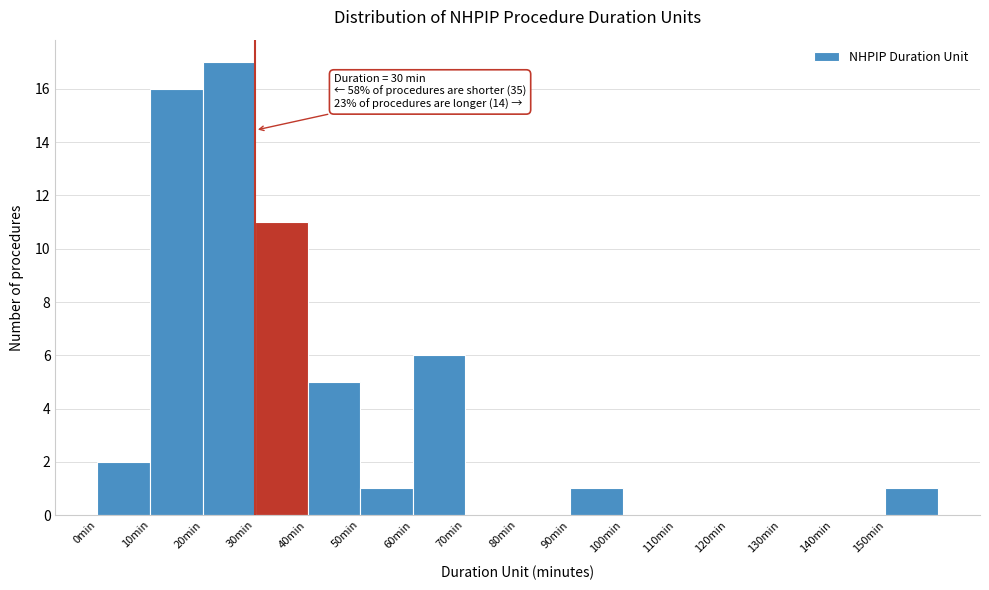

Over which range of the x-axis is the bar tallest?

20 to 30